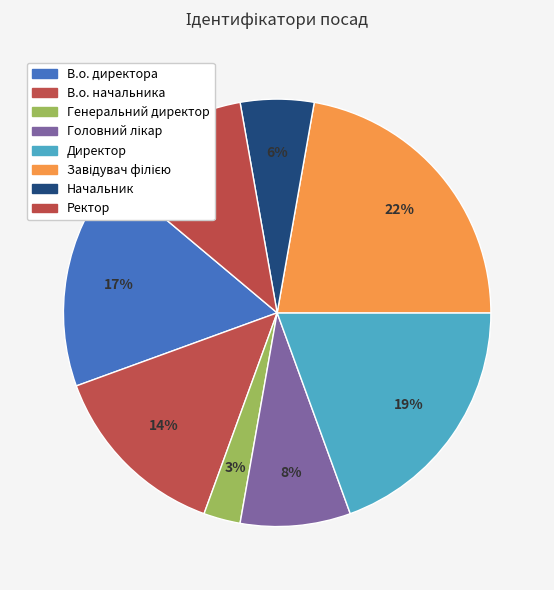

Combined, what portion of the pie is Генеральний директор and В.о. директора?

19.4%